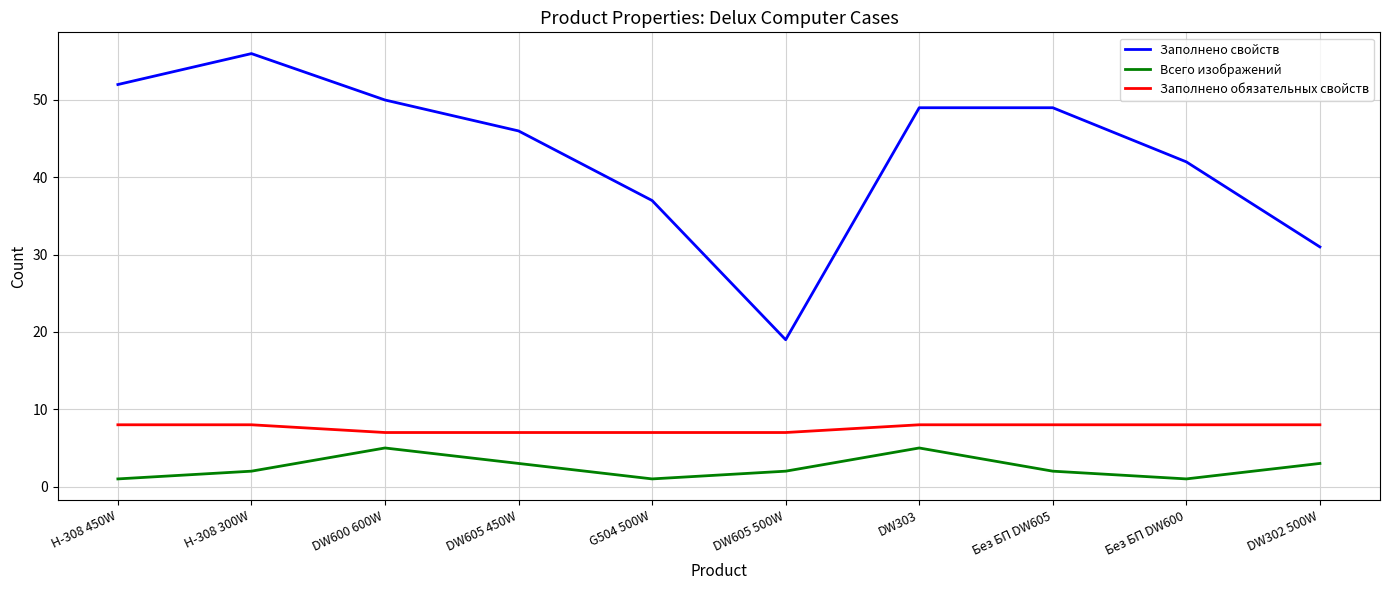

Count the number of categories in the chart.

10